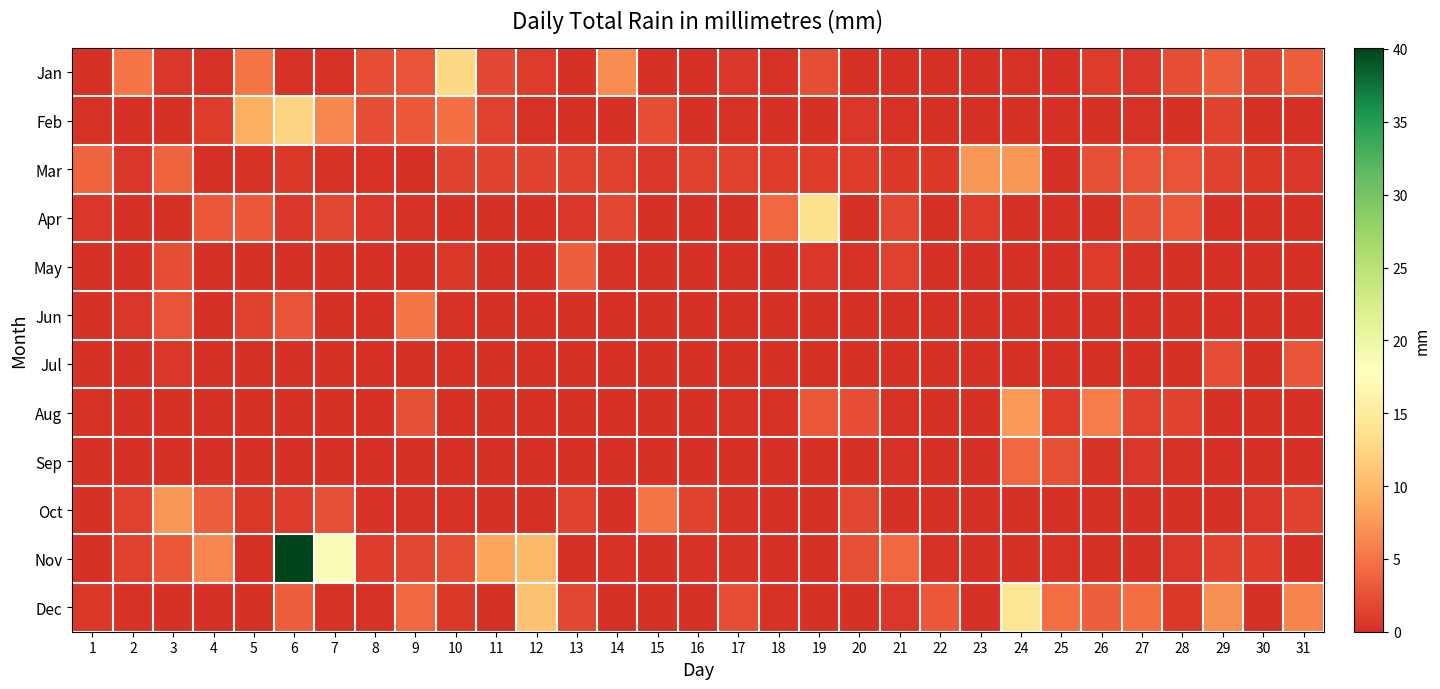

How many categories are shown in the chart?

31